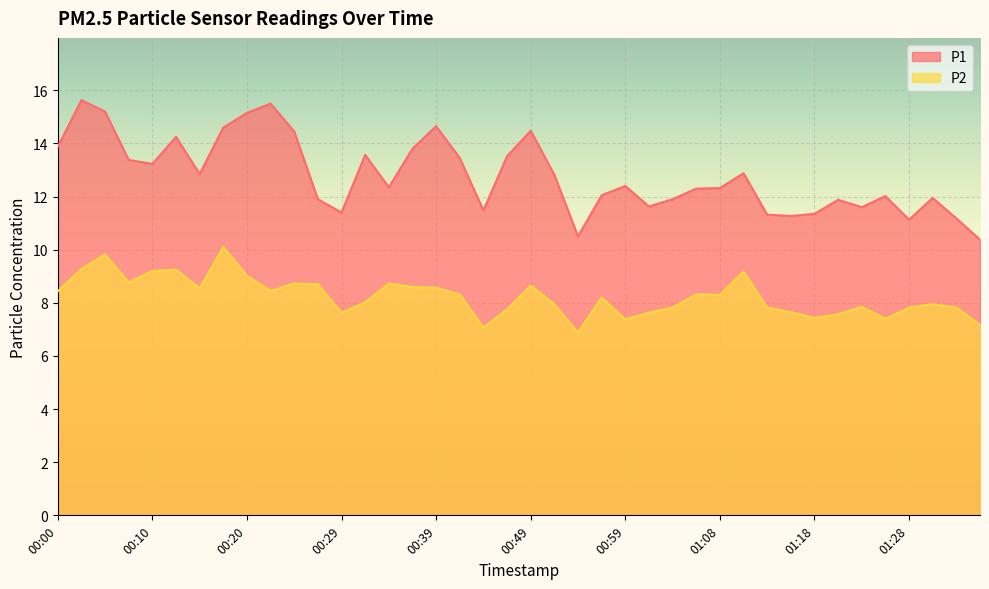

Rank the series by their maximum value, from highest to lowest.

P1, P2